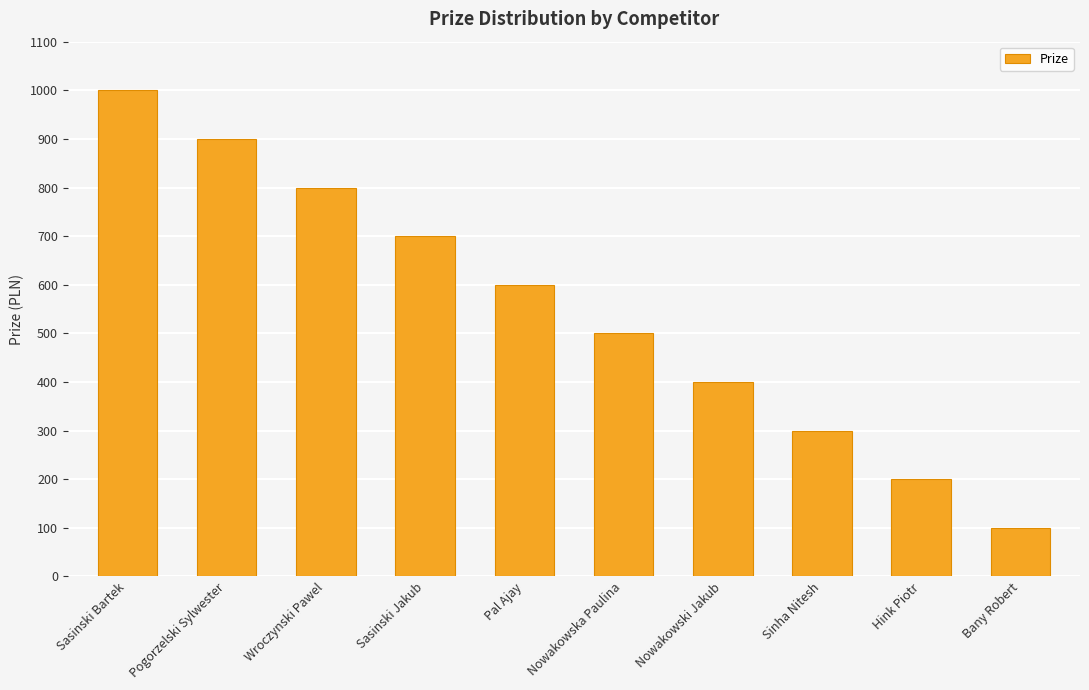

Reading right to left, what are all the values shown in this chart?

100	200	300	400	500	600	700	800	900	1000